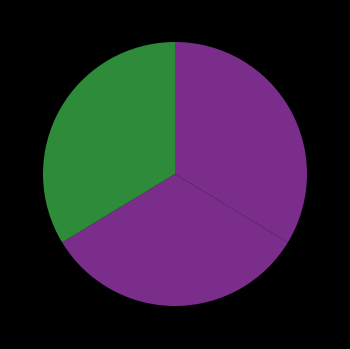

How many segments does this pie chart have?

3